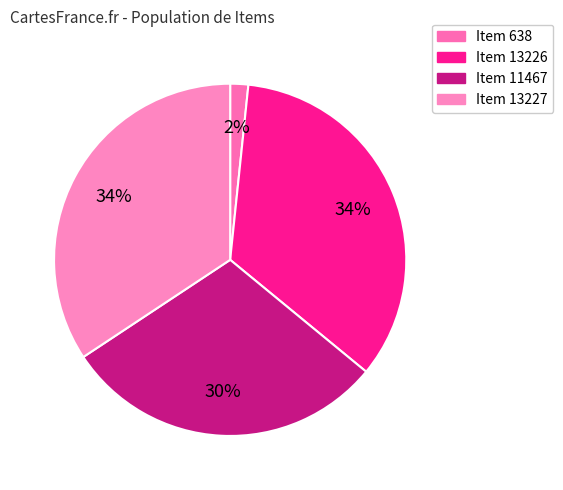

Which category has the biggest portion of the pie?

Item 13227